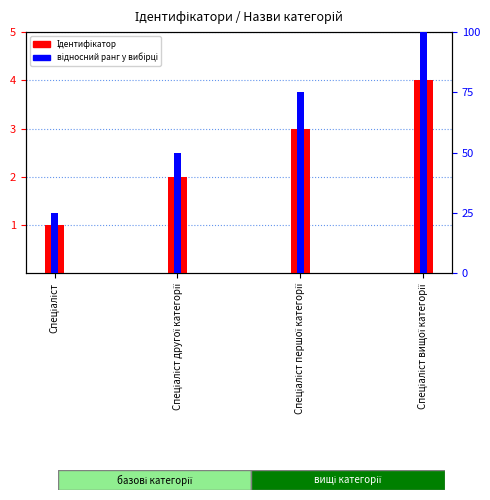

Rank the series by their maximum value, from lowest to highest.

Ідентифікатор, відносний ранг